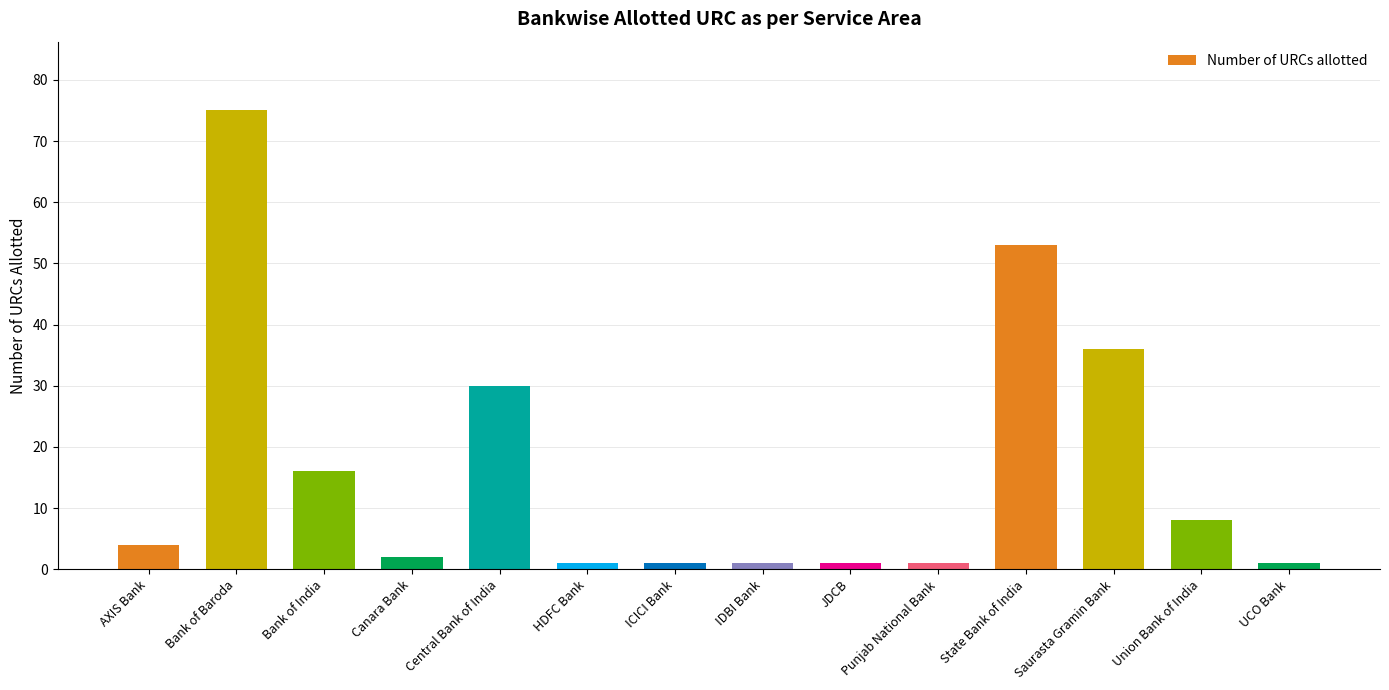

What is the ratio of the value at Union Bank of India to the value at Punjab National Bank?

8.0